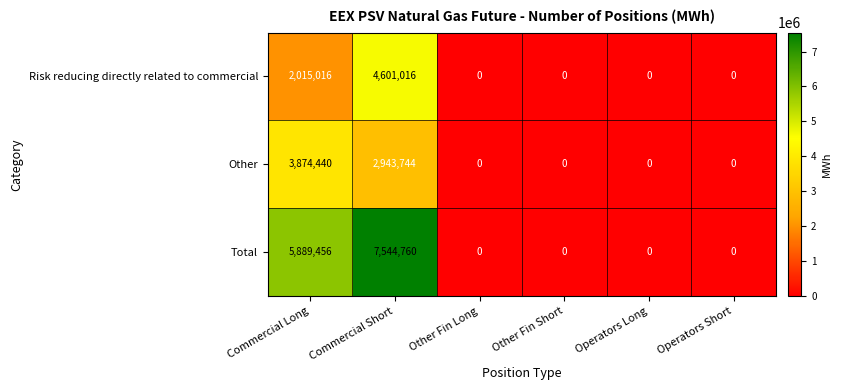

At how many categories does at least one series exceed 5818315?

2